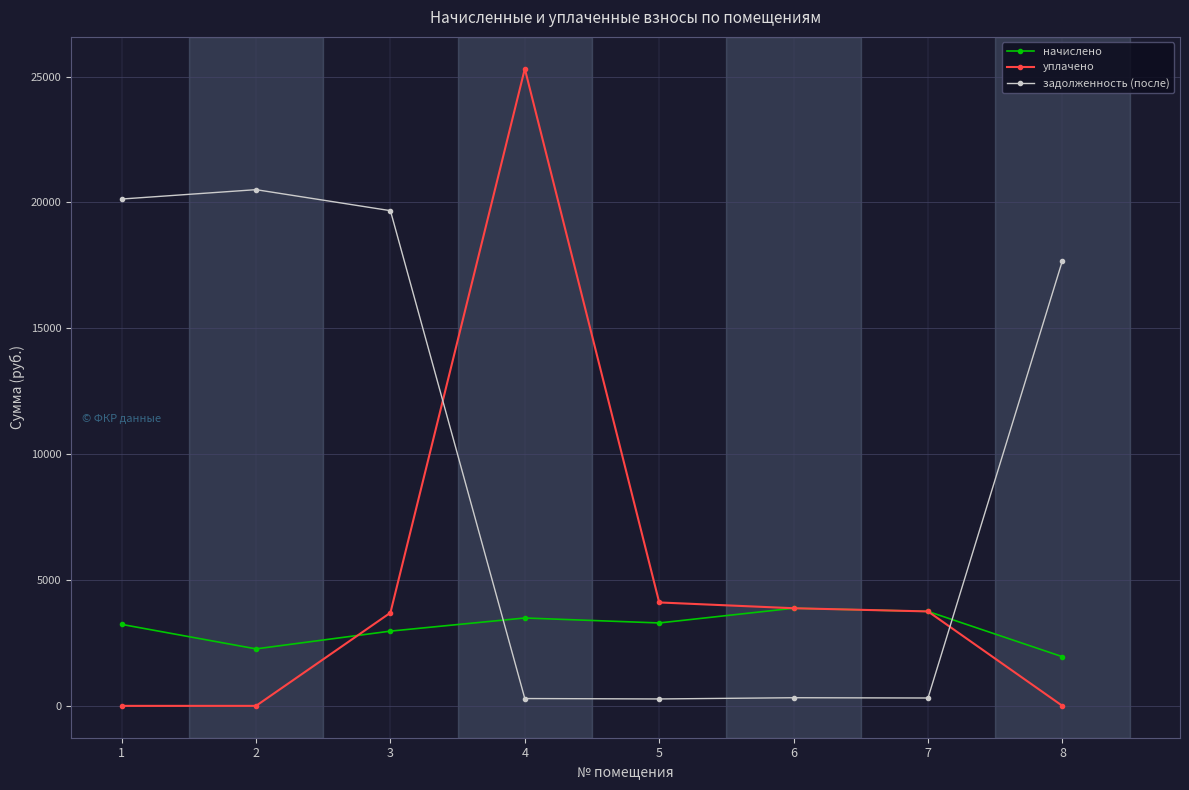

What are all the series names shown in the legend?

начислено, уплачено, задолженность (после)